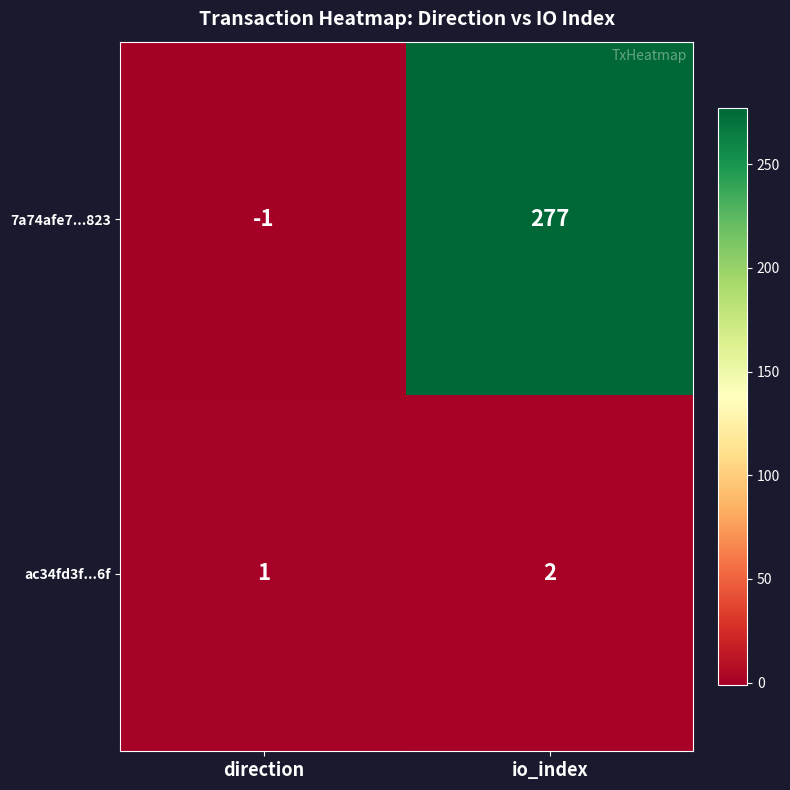

Which series has the largest range (max minus min)?

7a74afe7...823